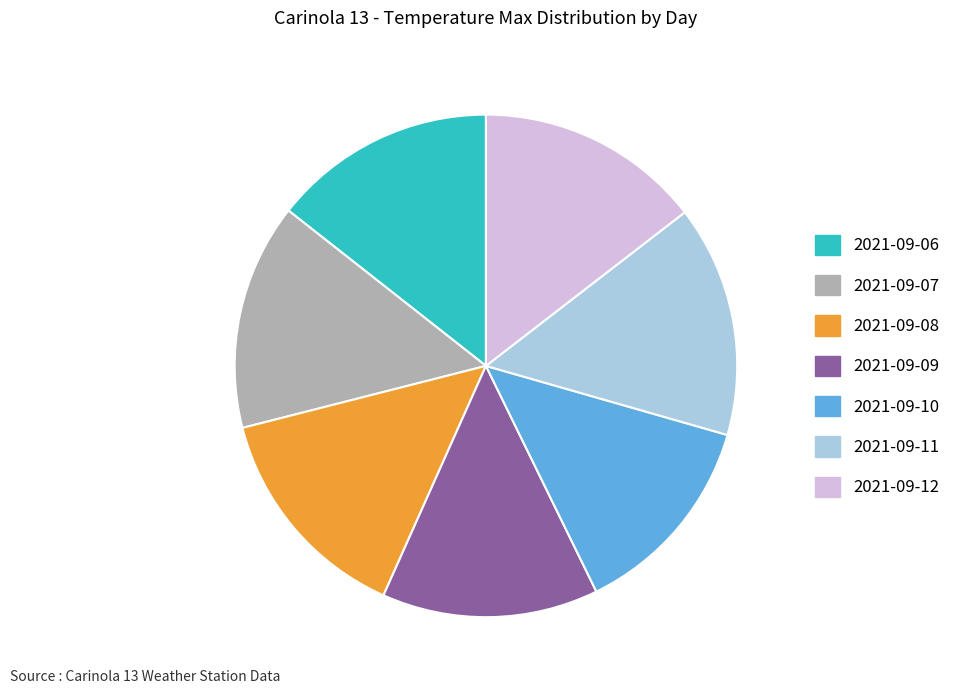

Is it true that 2021-09-06 is 5% of the pie?

False